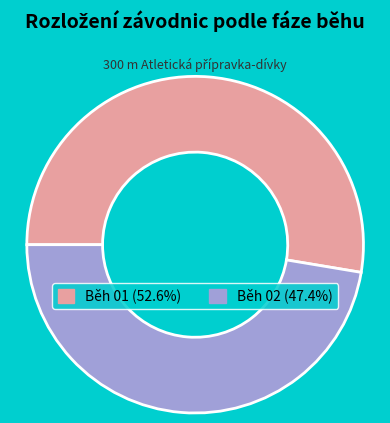

Does any single category account for the majority?

Yes